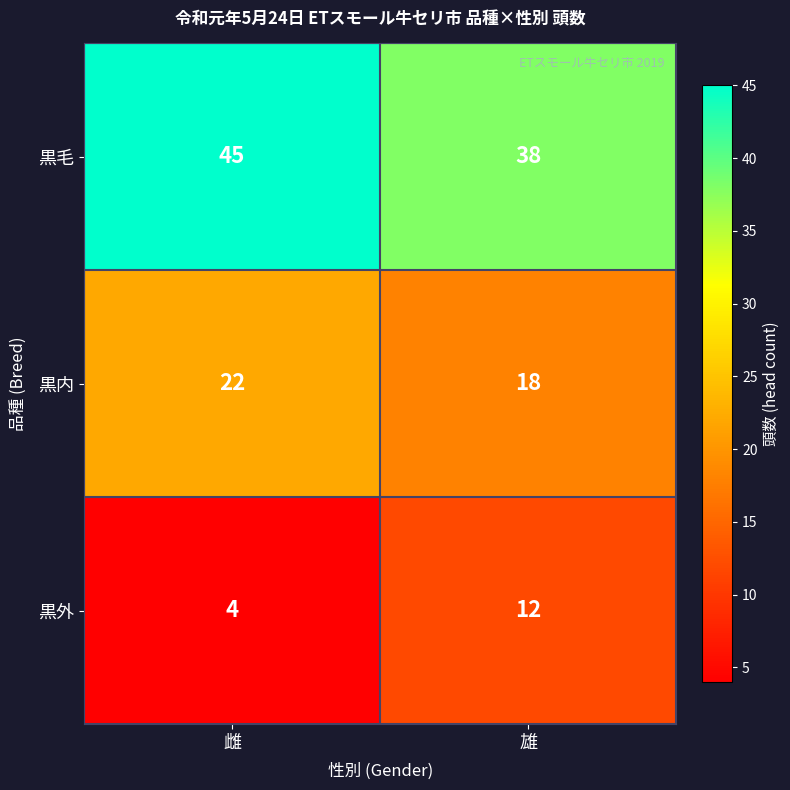

What is the sum of the 黒外 values at 雌 and 雄?

16